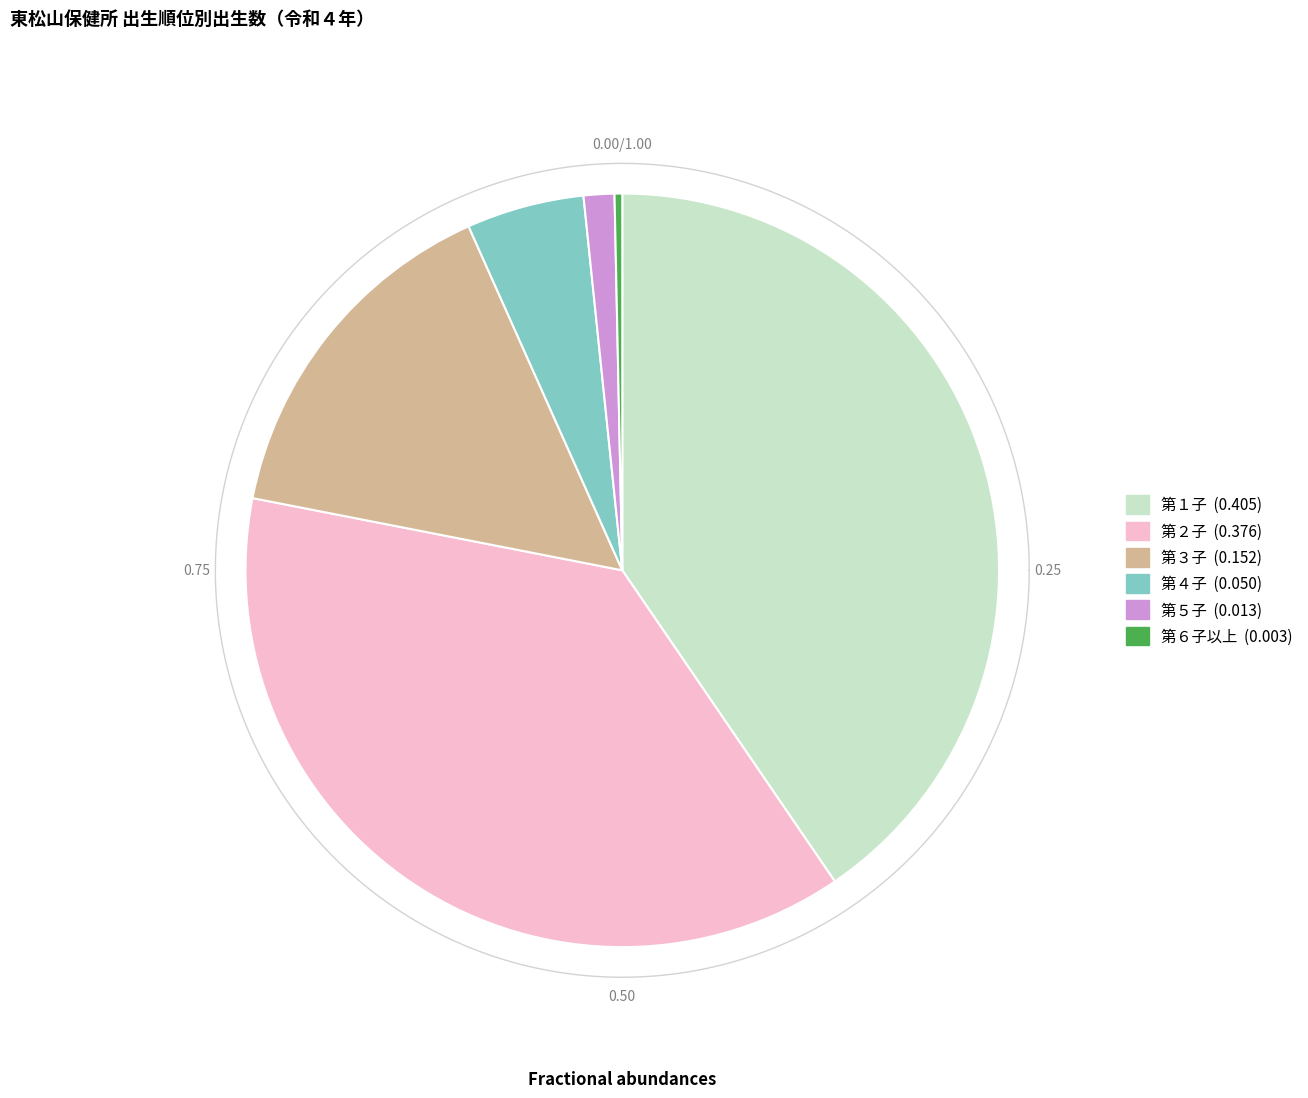

Is there any slice that represents more than half of the pie?

No